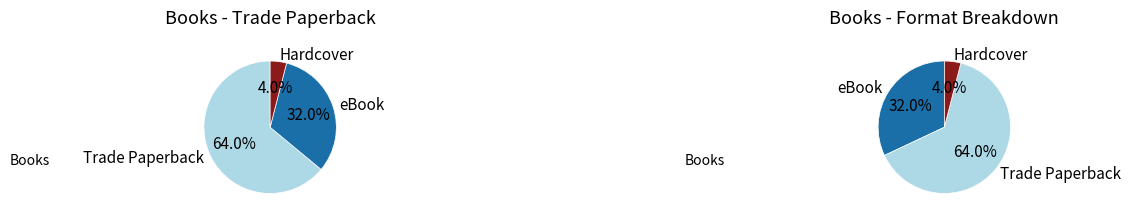

What portion of the pie excludes Hardcover?

96.0%